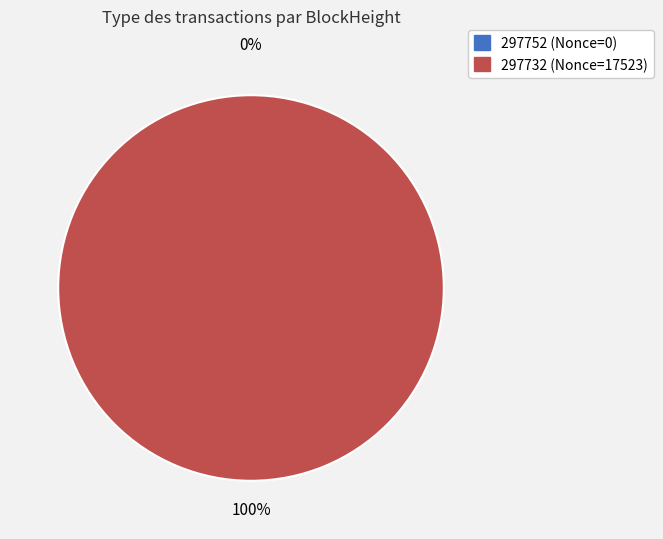

Which category has the smallest portion of the pie?

297752